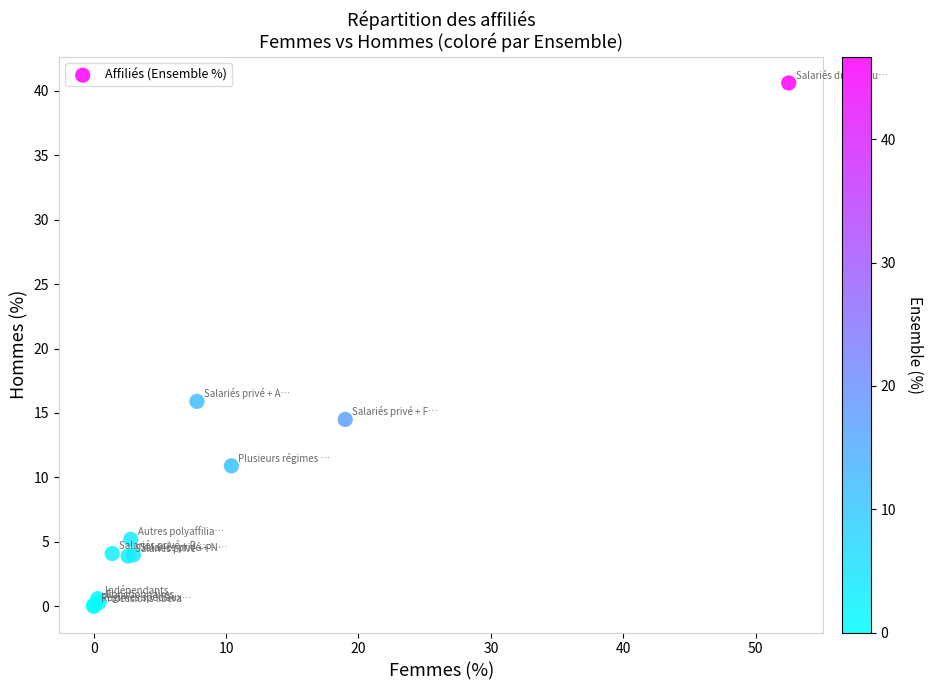

What Y value in the scatter plot is closest to 20?

15.9